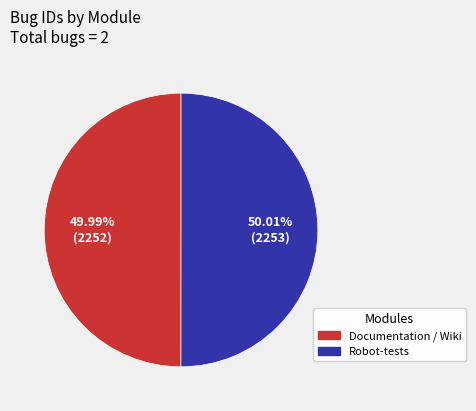

Do Documentation / Wiki and Robot-tests together represent more than half of the pie?

Yes